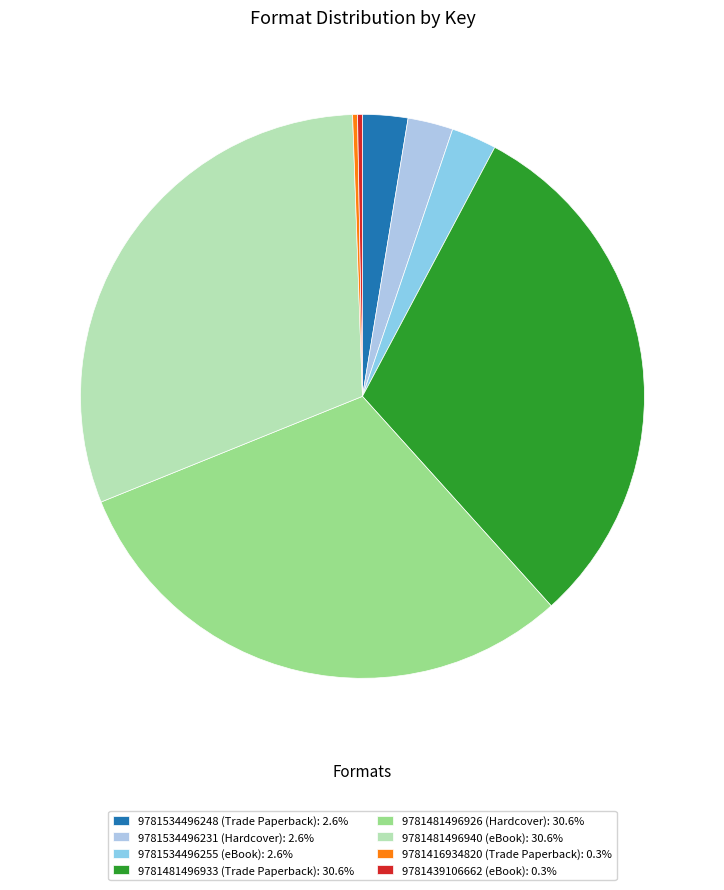

How many segments does this pie chart have?

8